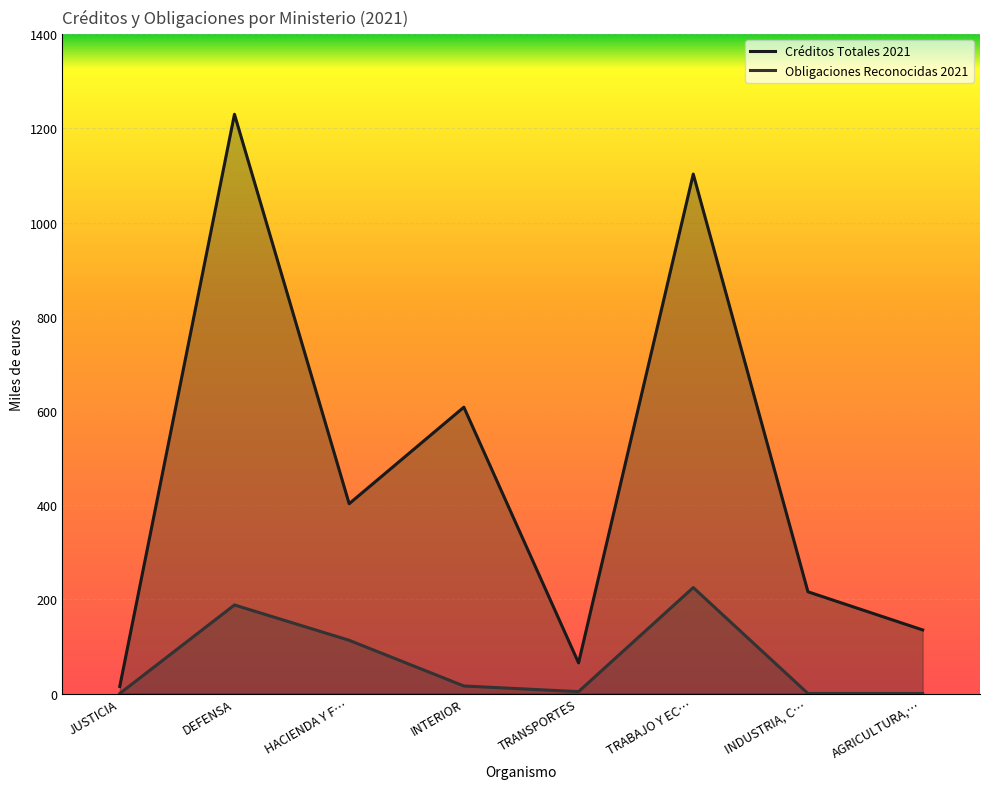

Rank the categories by Obligaciones Reconocidas 2021 value from lowest to highest.

JUSTICIA, INDUSTRIA, C…, AGRICULTURA,…, TRANSPORTES, INTERIOR, HACIENDA Y F…, DEFENSA, TRABAJO Y EC…